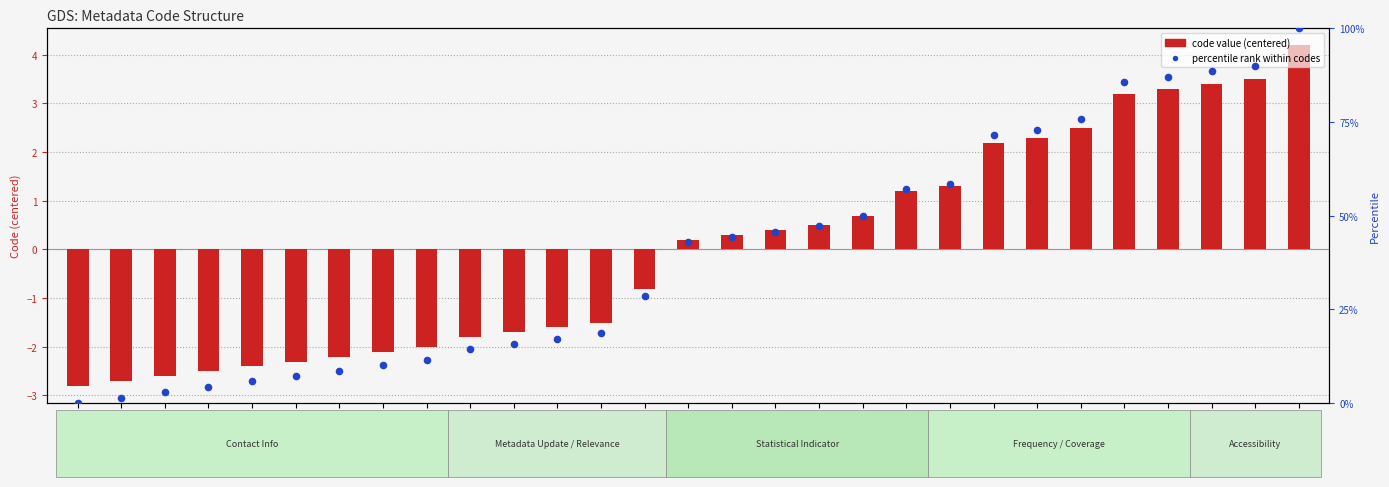

Which series reaches the minimum Y coordinate?

code value (centered)